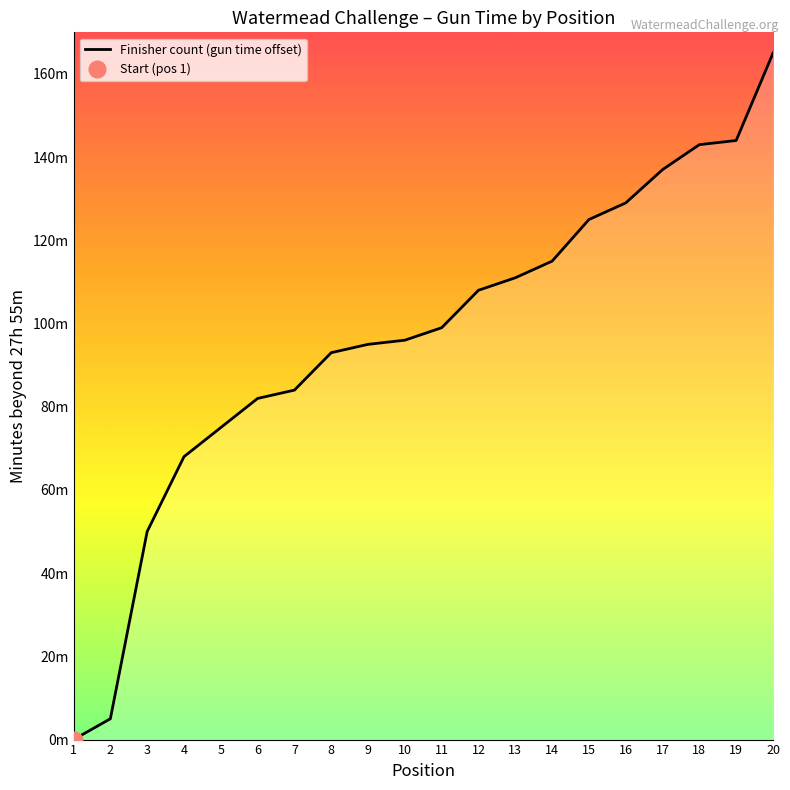

Read the value at 11, to the nearest 5.

100